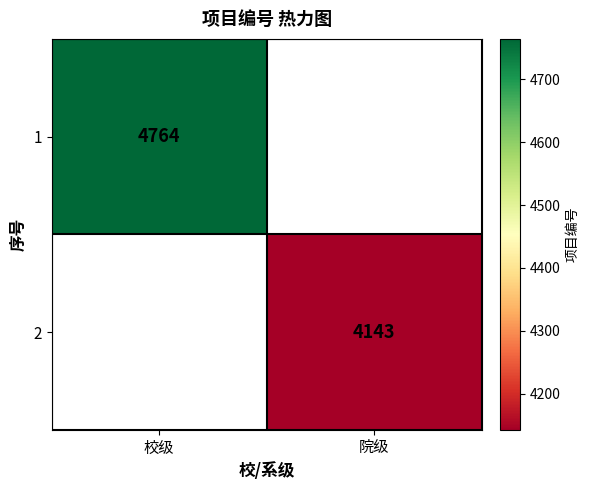

Is it true that 2 equals 6999 at 院级?

False